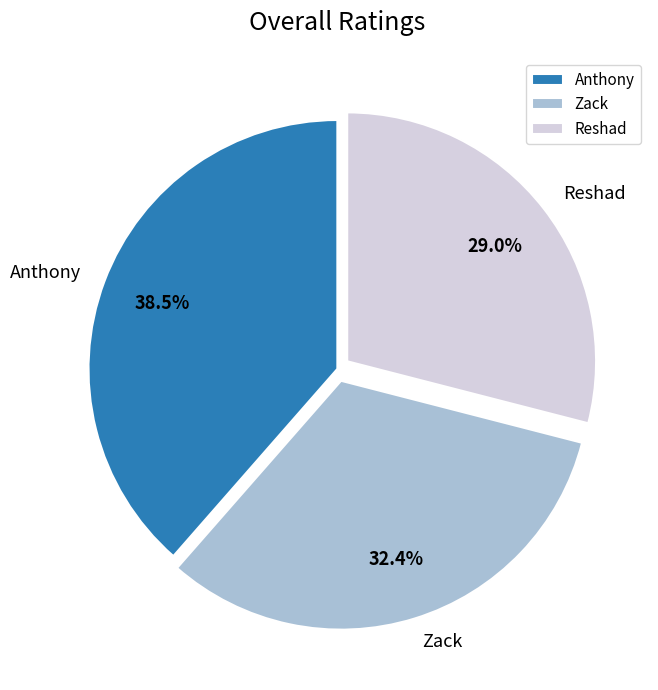

Which has a higher value, Anthony or Reshad?

Anthony